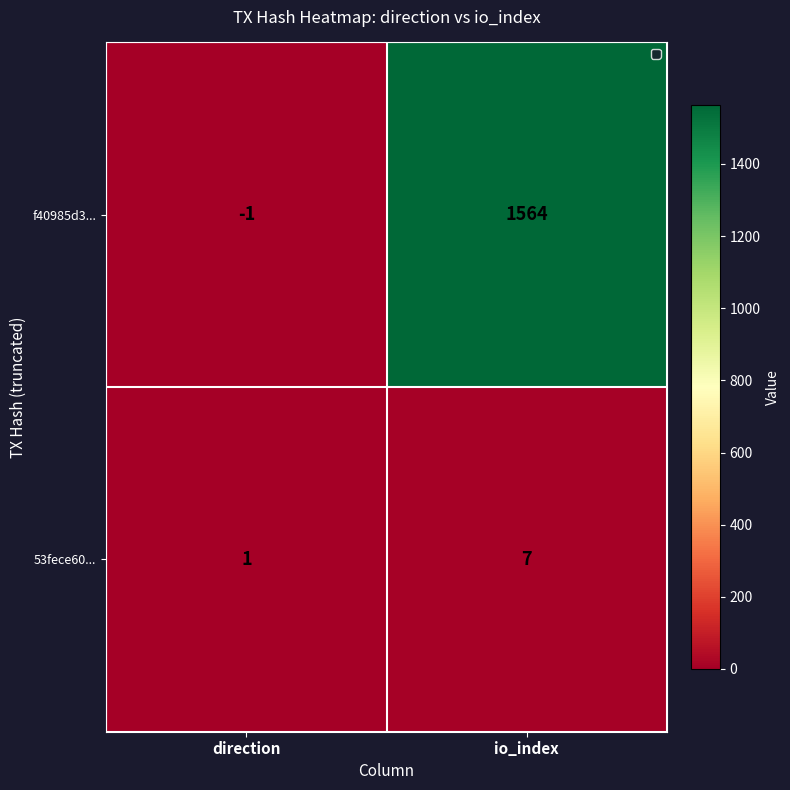

List the series in order of their peak value, highest first.

f40985d3..., 53fece60...